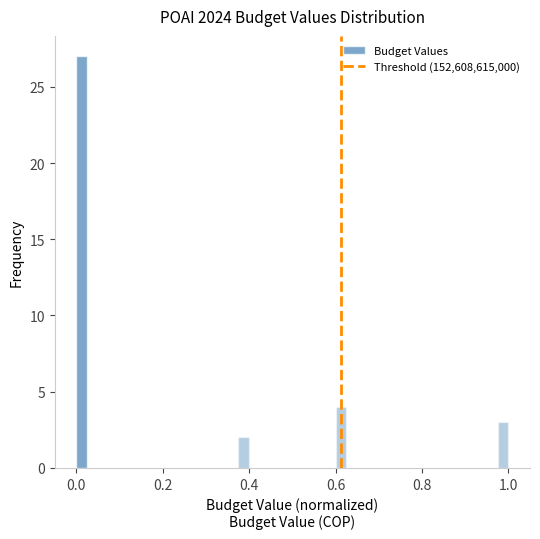

Around what value on the x-axis is the tallest bar? Give the approximate position of its centre, as read against the axis.

0.02